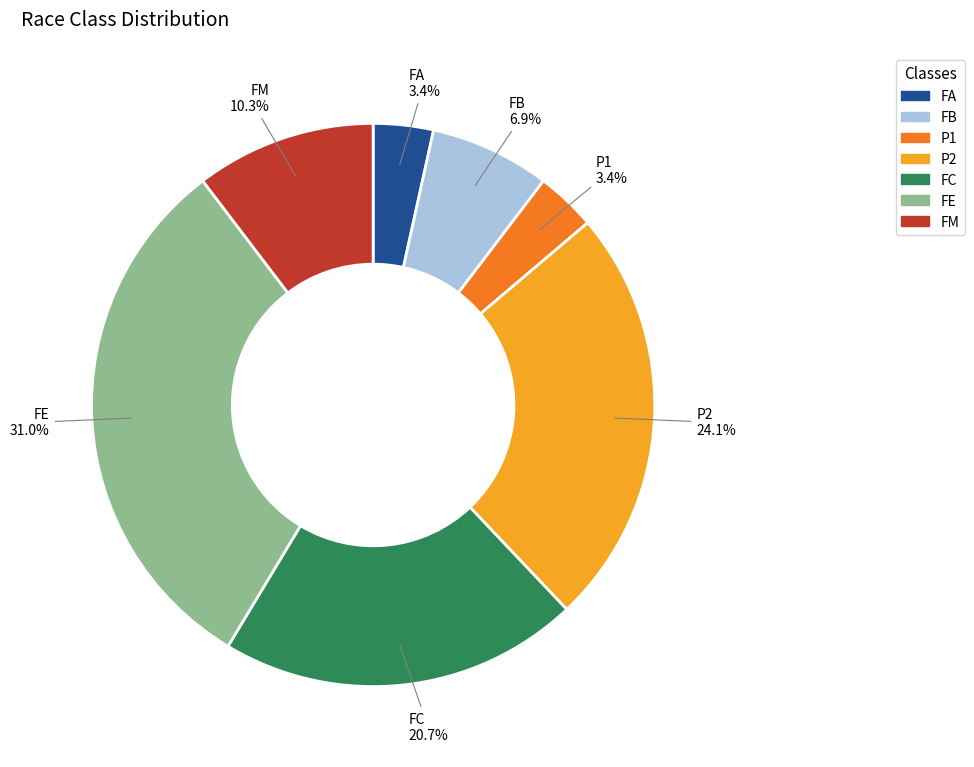

To the nearest percent, what percentage of the pie is FM?

10%